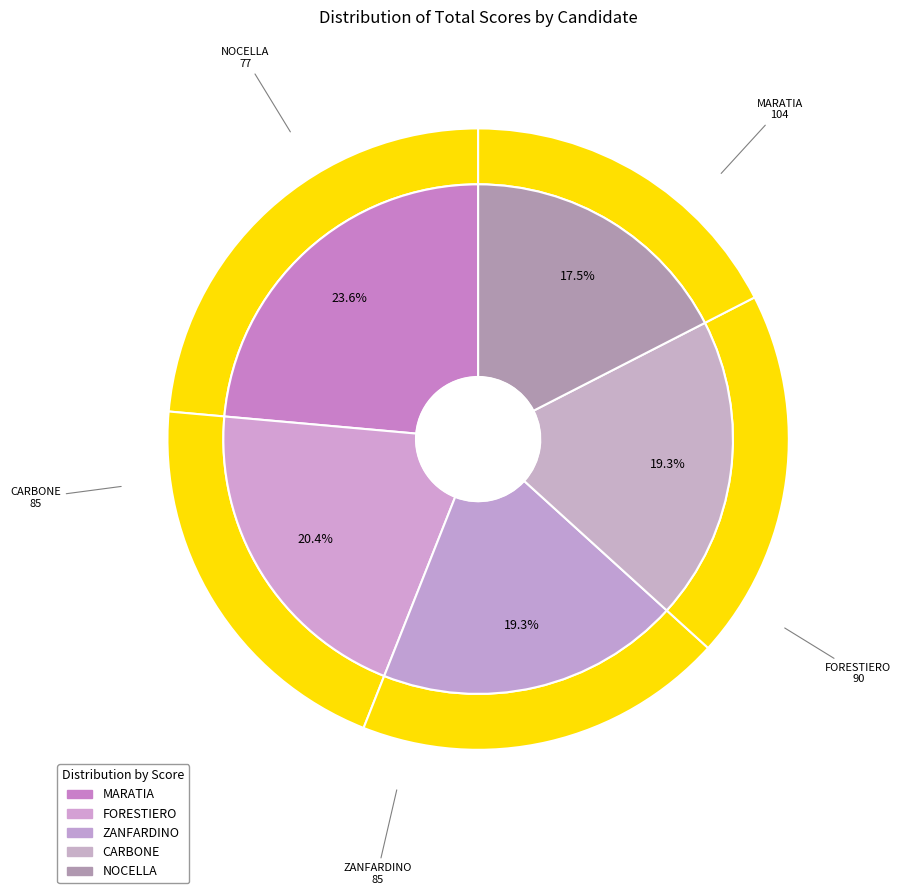

Which slice is the largest?

MARATIA